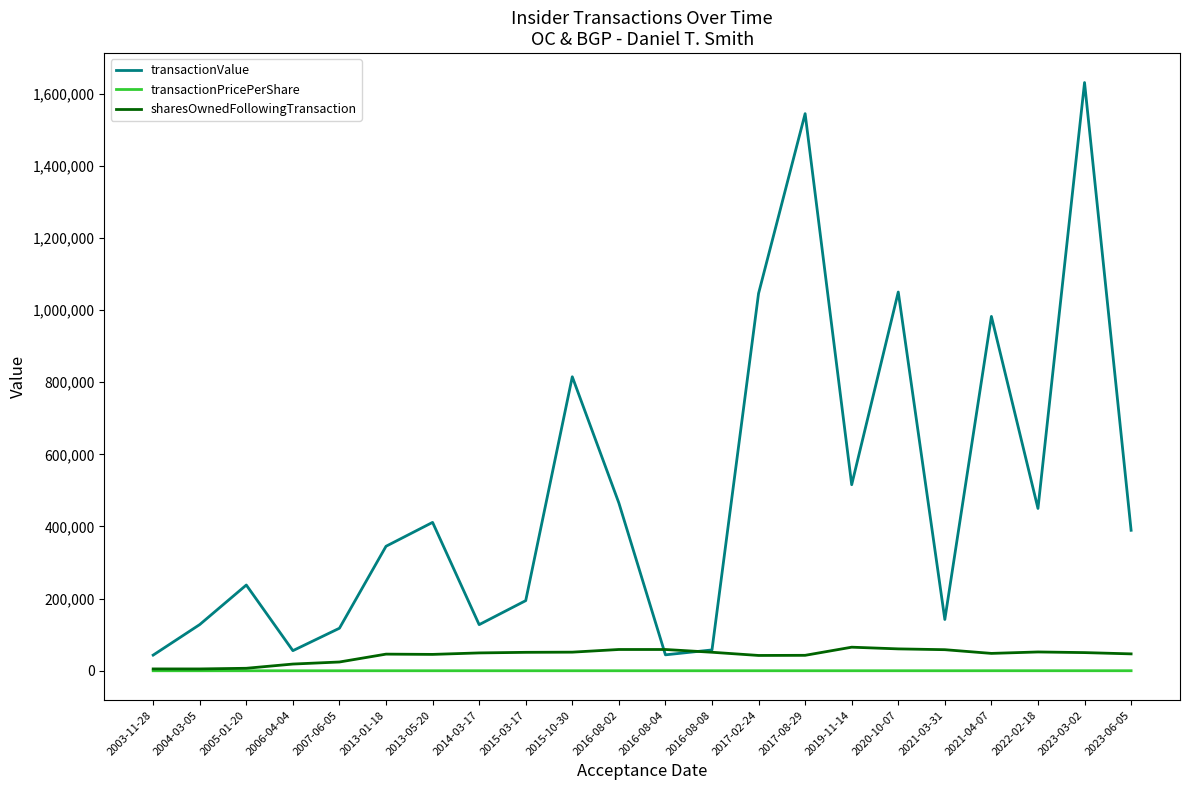

True or false: sharesOwnedFollowingTransaction has more than 2 points higher than both neighbors.

True